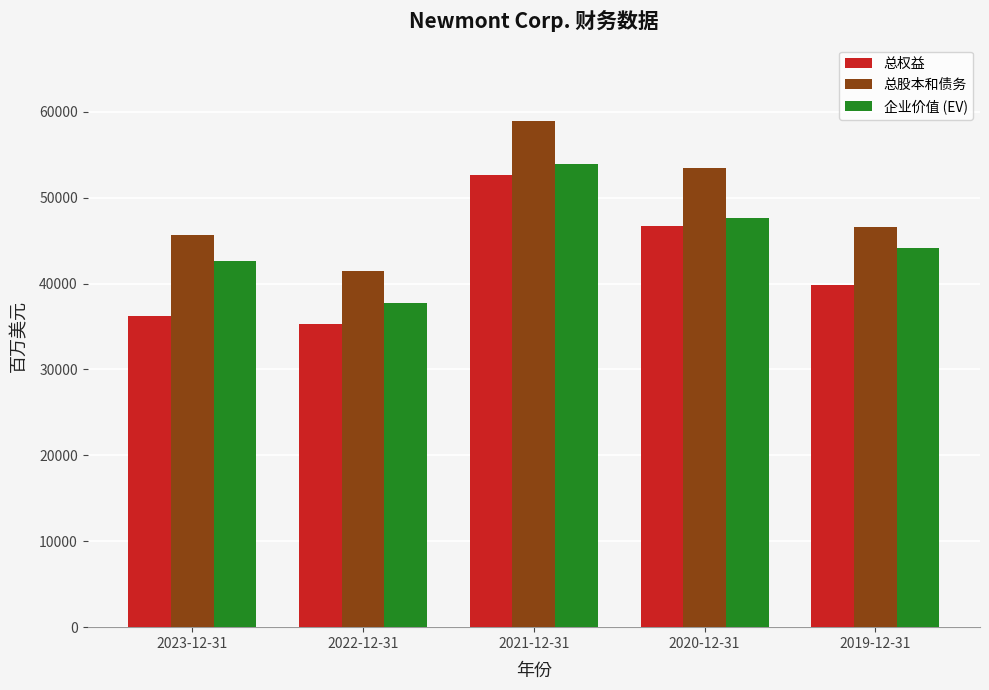

What is the approximate value of 总股本和债务 at 2021-12-31?

58969